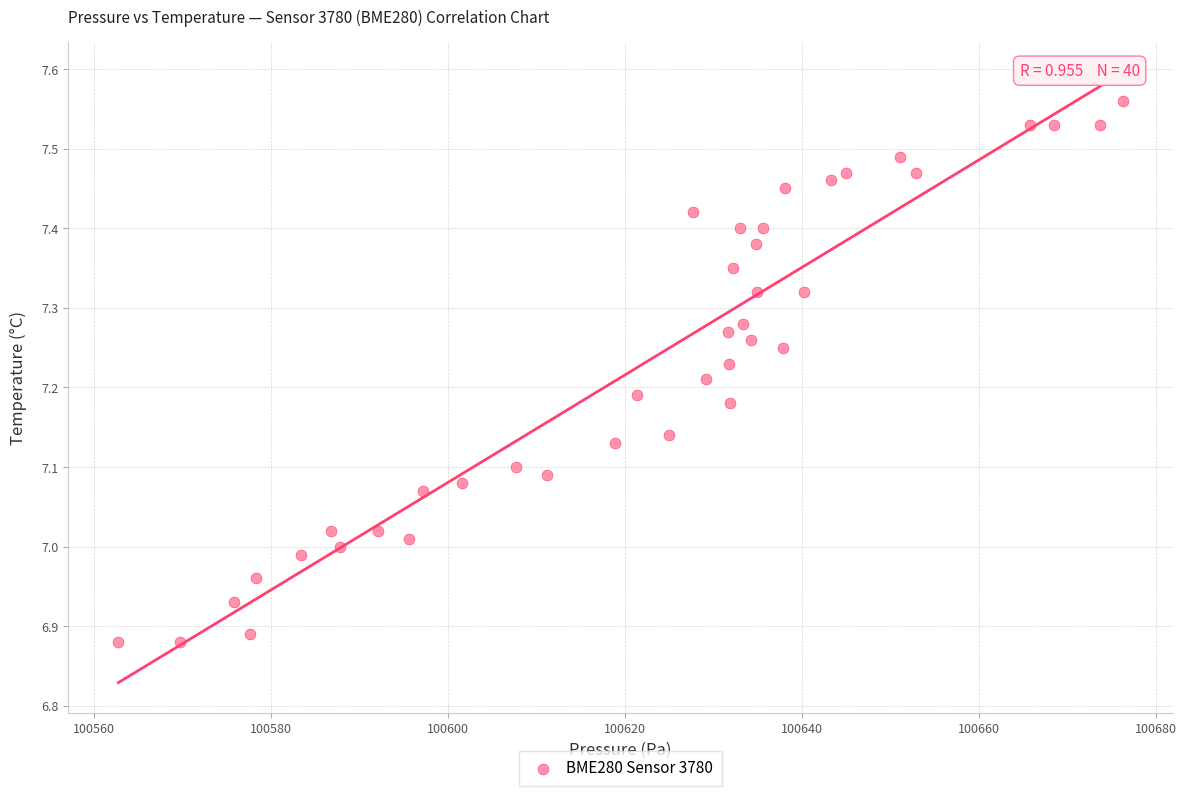

What is the range of Y values (max minus min)?

0.7